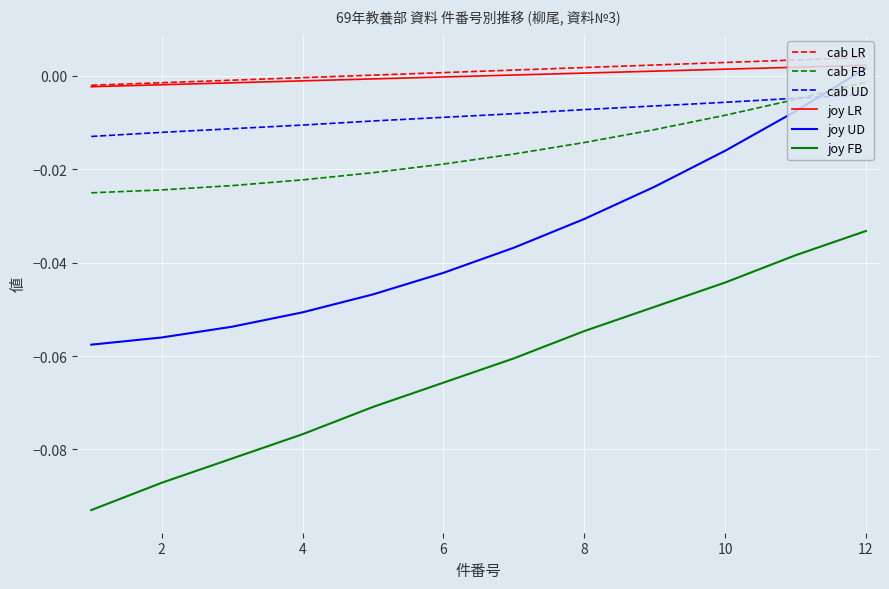

True or false: cab FB and joy FB cross at least once.

False